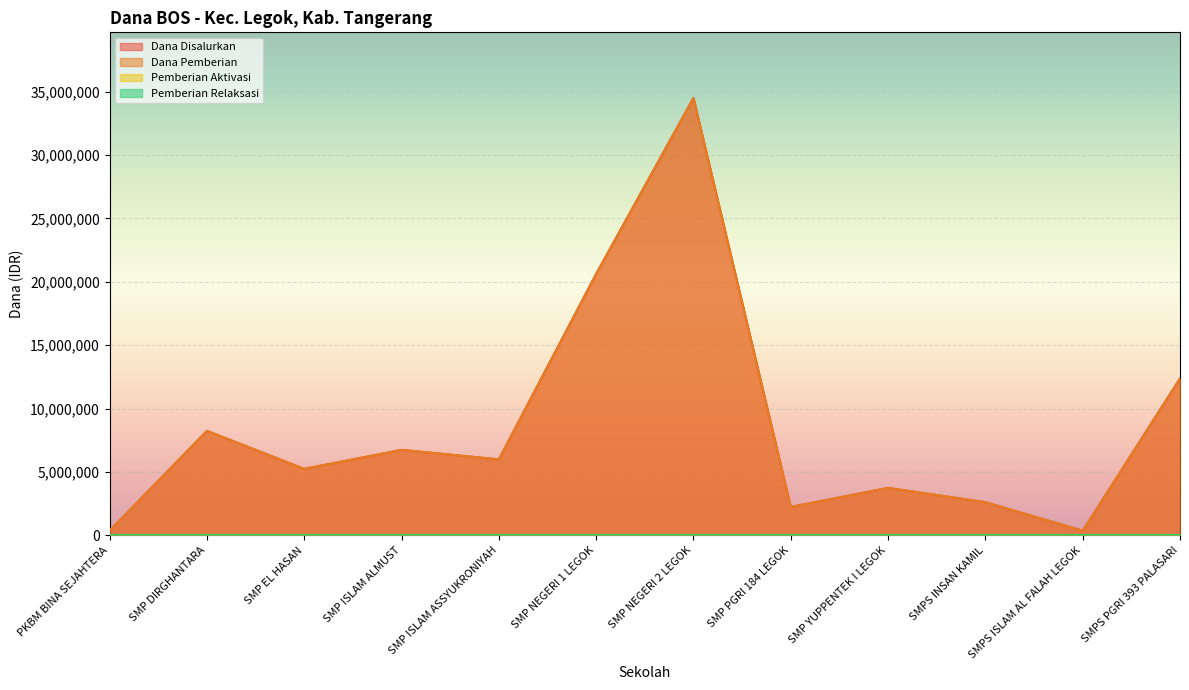

Is it true that Dana Pemberian equals 2250000 at SMP PGRI 184 LEGOK?

True